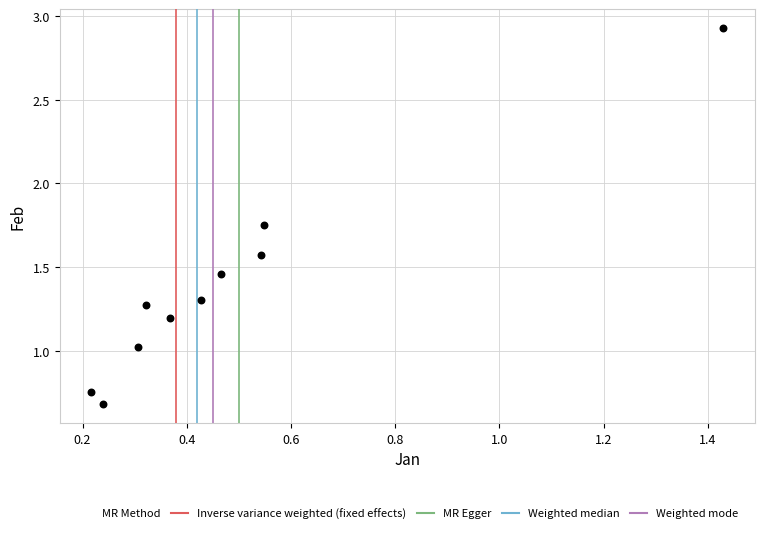

What is the average X value?

0.5